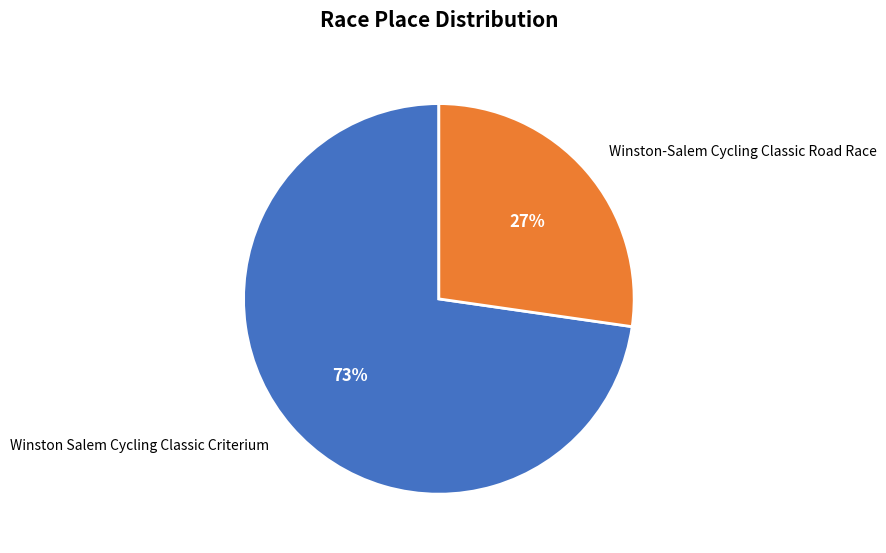

Rank the categories by value from lowest to highest.

Winston-Salem Cycling Classic Road Race, Winston Salem Cycling Classic Criterium